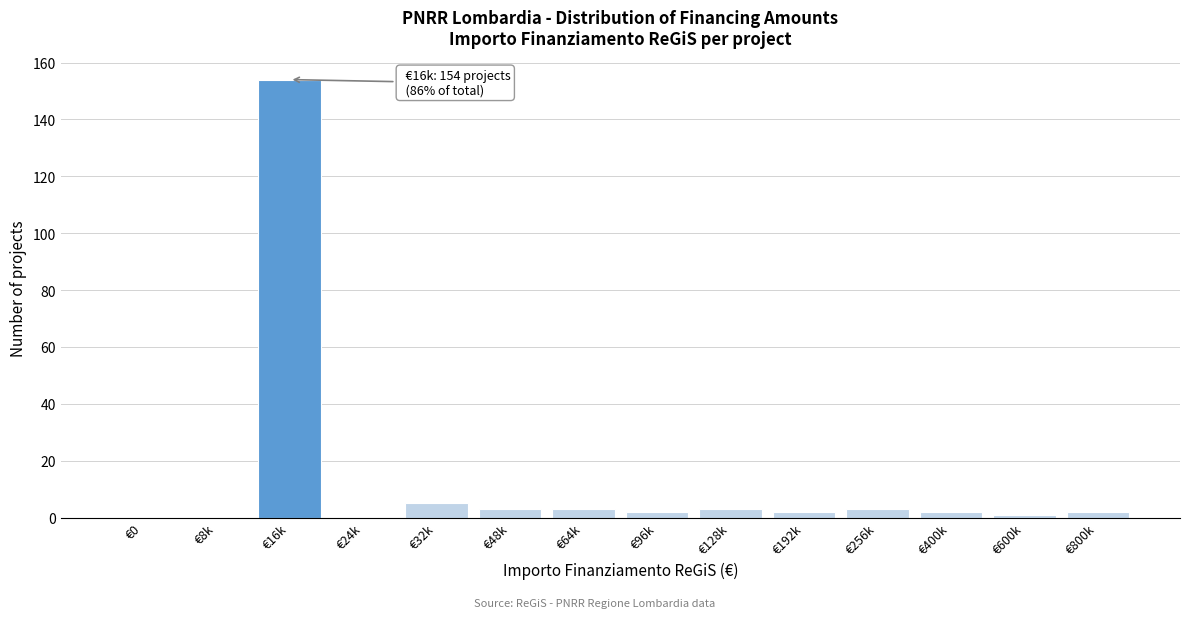

Reading left to right, list all the values displayed in this chart.

€0=0	€8k=0	€16k=154	€24k=0	€32k=5	€48k=3	€64k=3	€96k=2	€128k=3	€192k=2	€256k=3	€400k=2	€600k=1	€800k=2